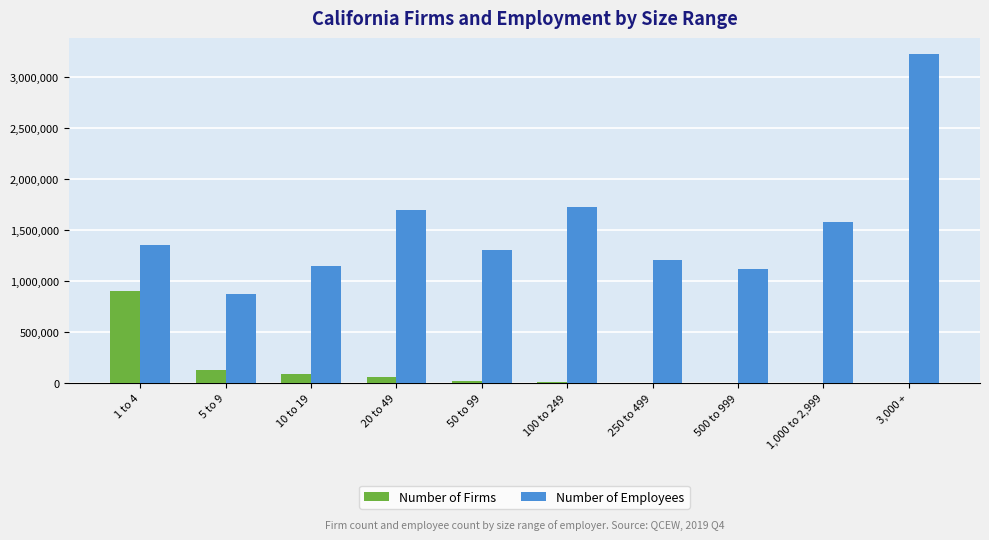

Which series changed the most between 20 to 49 and 250 to 499?

Number of Employees